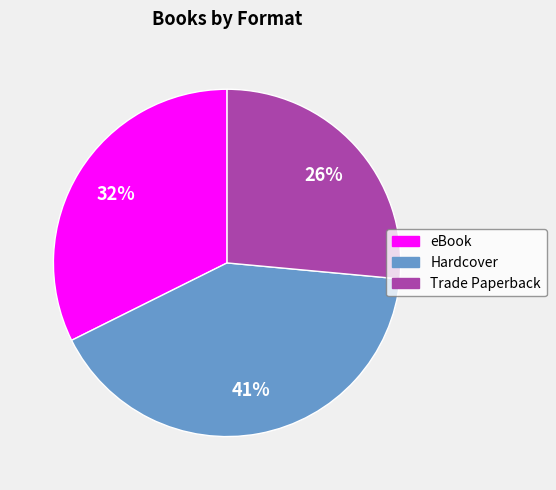

What is the ratio of the value at Trade Paperback to the value at eBook?

0.8